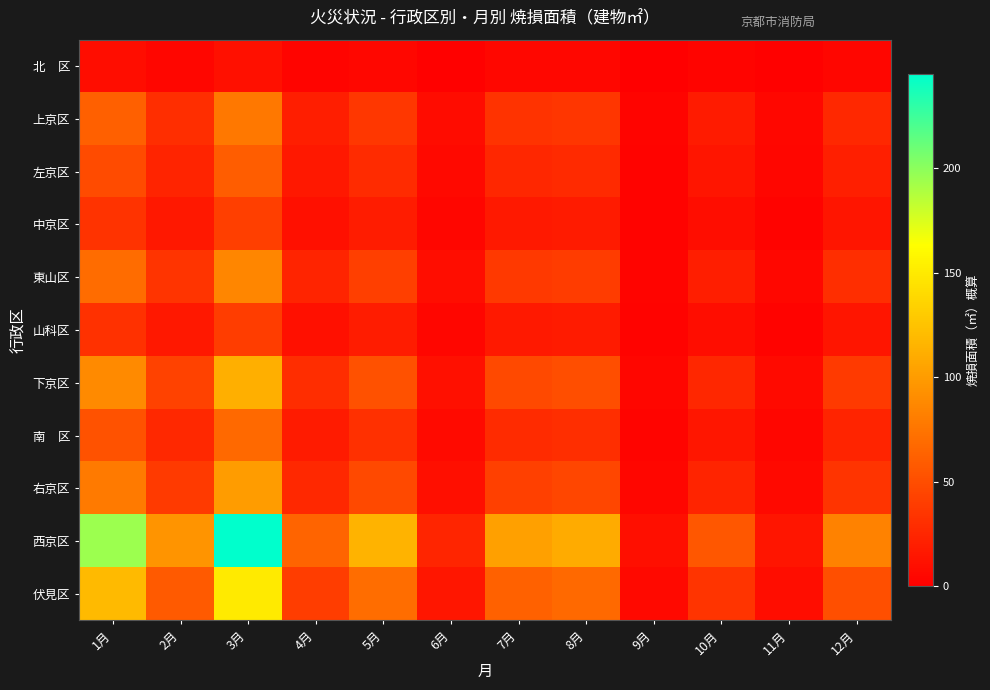

What is the total value across all series at 3月?

990